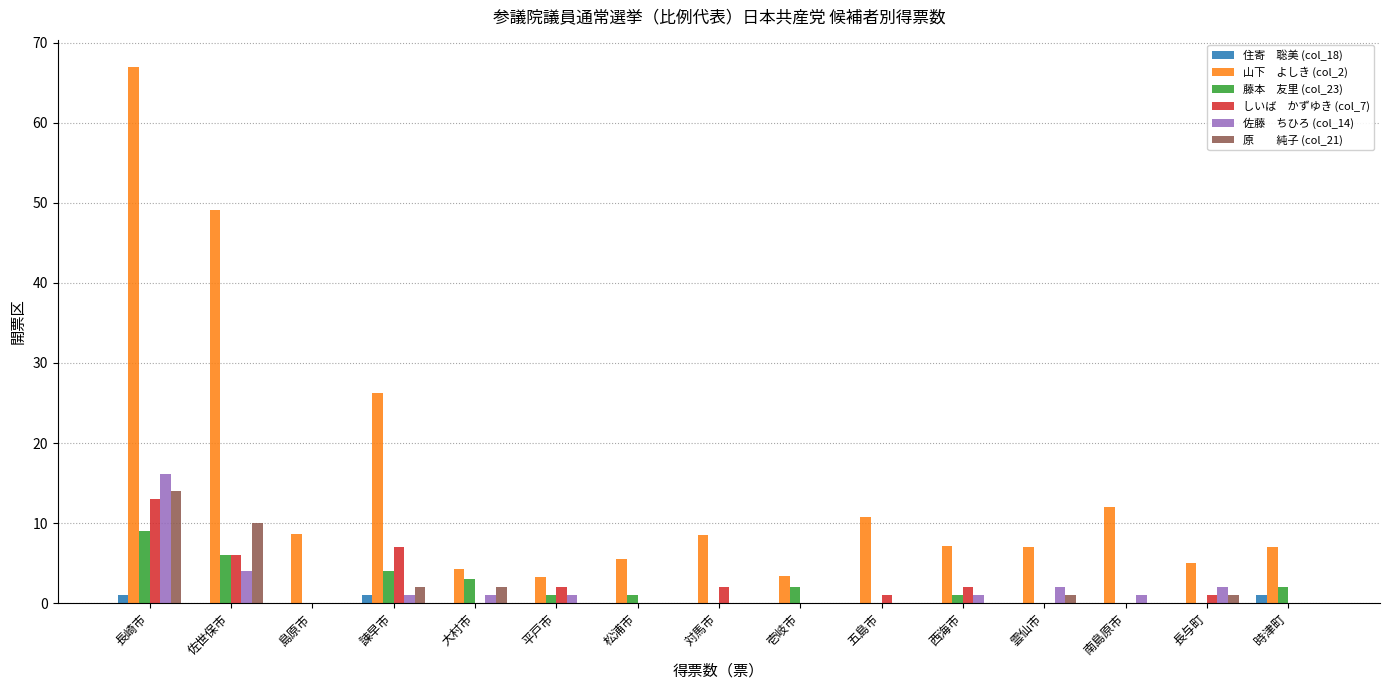

Count the number of categories in the chart.

15